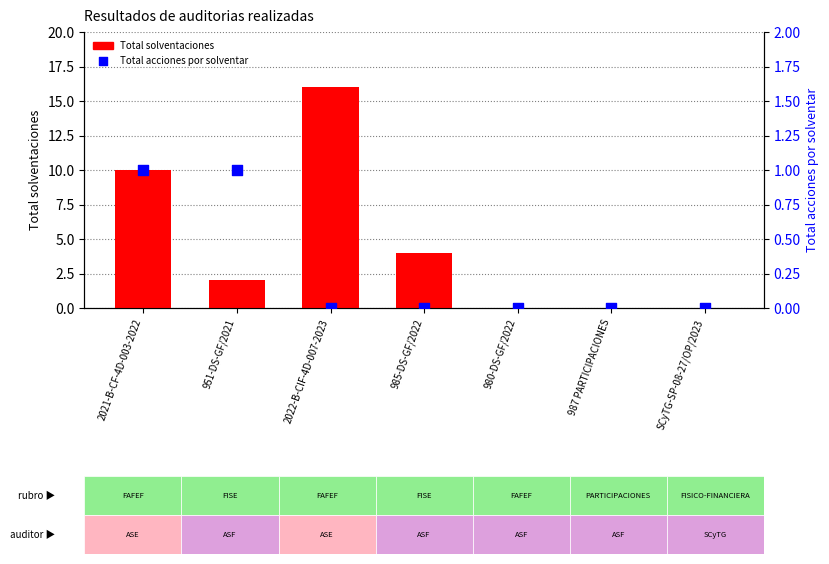

Which series has the largest Y range (max minus min)?

Total solventaciones